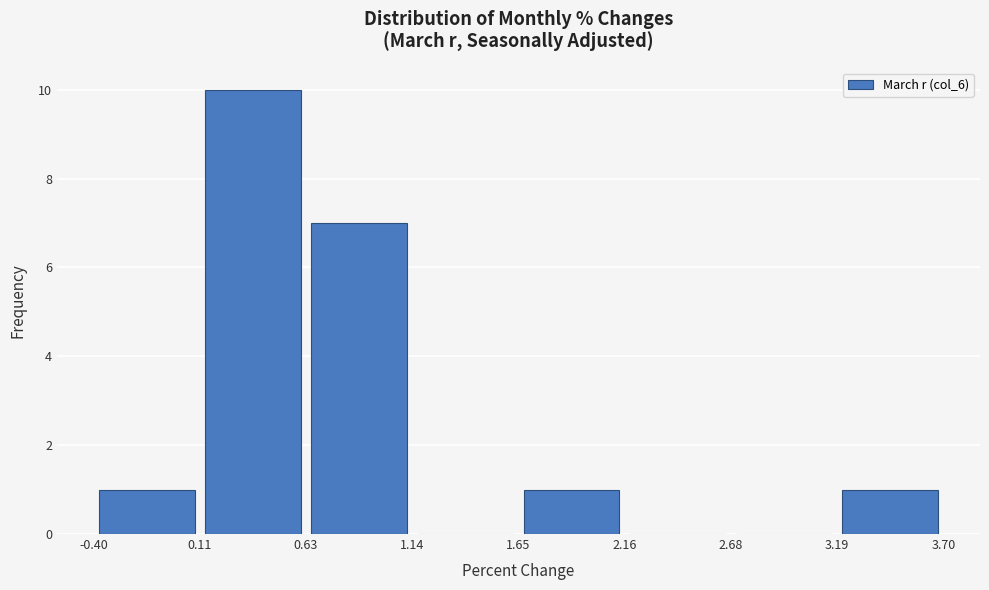

Reading left to right, list every bar in this chart as the range it spans on the x-axis followed by its height. The values are not printed on the chart, so give them approximately, as read against the axis.

-0.40 to 0.11: 1
0.11 to 0.63: 10
0.63 to 1.14: 7
1.14 to 1.65: 0
1.65 to 2.16: 1
2.16 to 2.68: 0
2.68 to 3.19: 0
3.19 to 3.70: 1